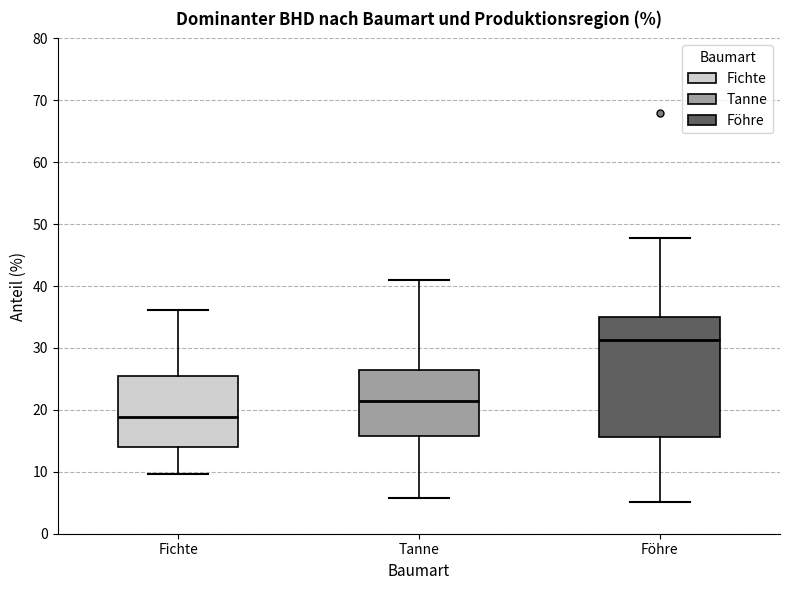

Which box has the highest median line?

Föhre